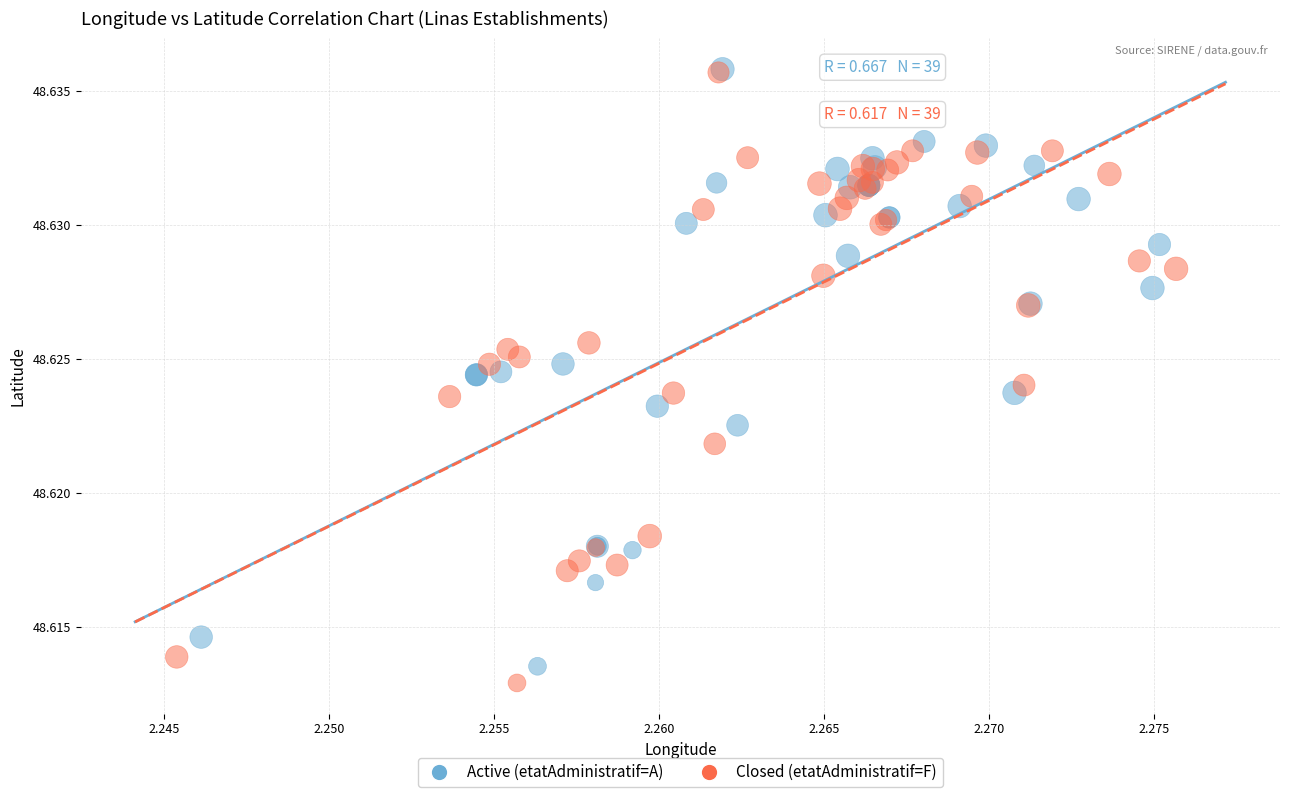

Which series has the largest Y range (max minus min)?

Closed (etatAdministratif=F)